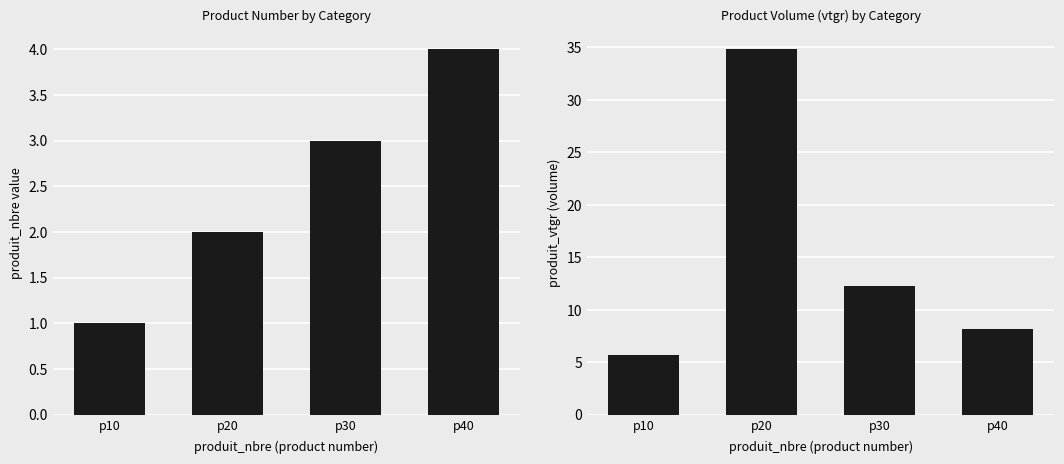

At p30, list the series in order from largest to smallest.

produit_vtgr, produit_nbre